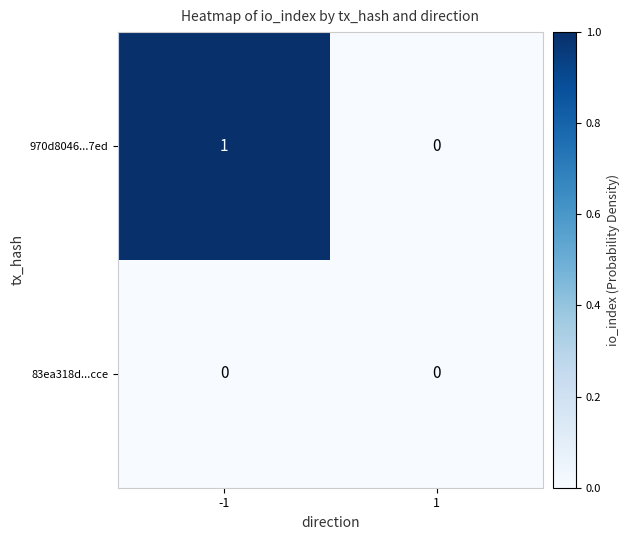

Rank the series by their average value, from lowest to highest.

83ea318d...cce, 970d8046...7ed